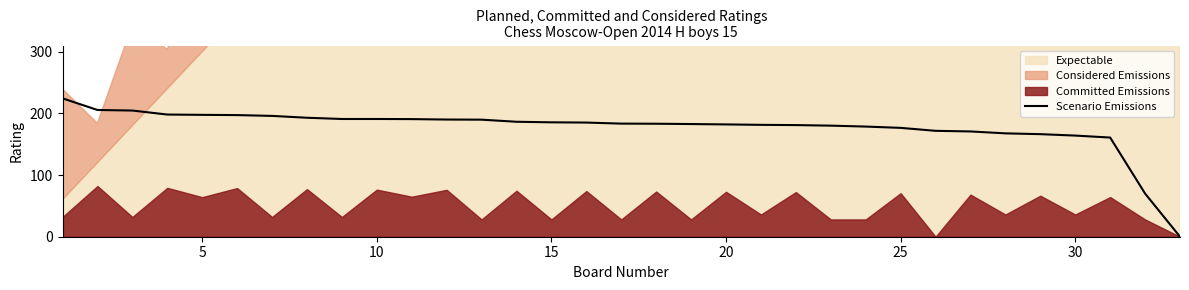

How many values are below 183?

15